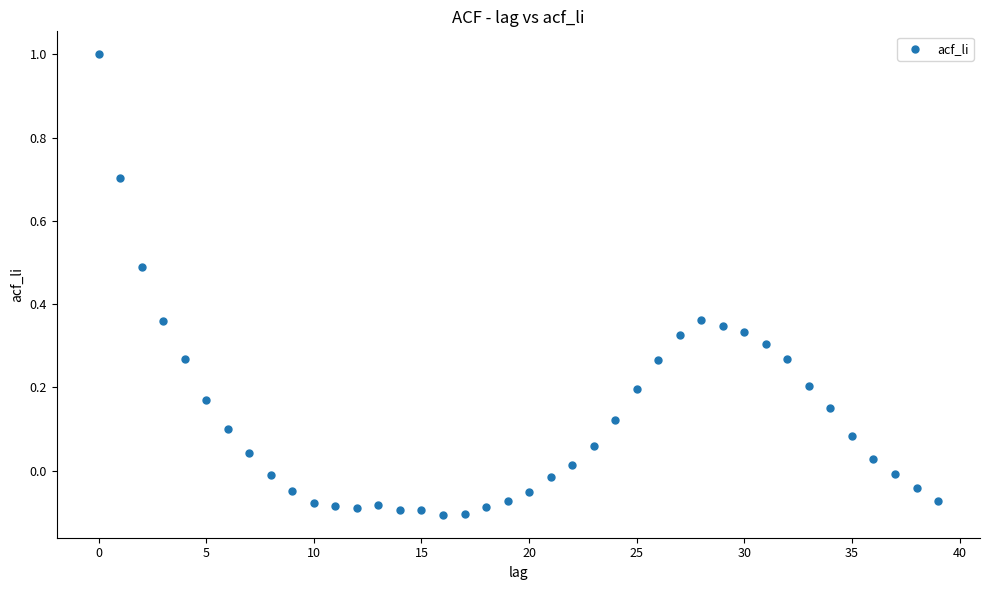

What is the range of Y values (max minus min)?

1.1